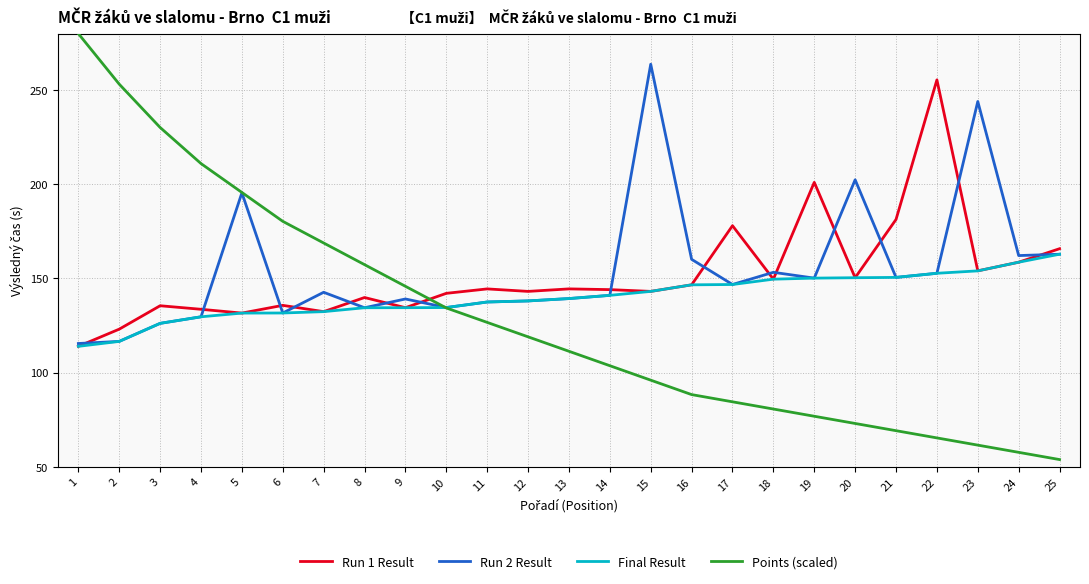

At which category is the sum across all series the highest?

5